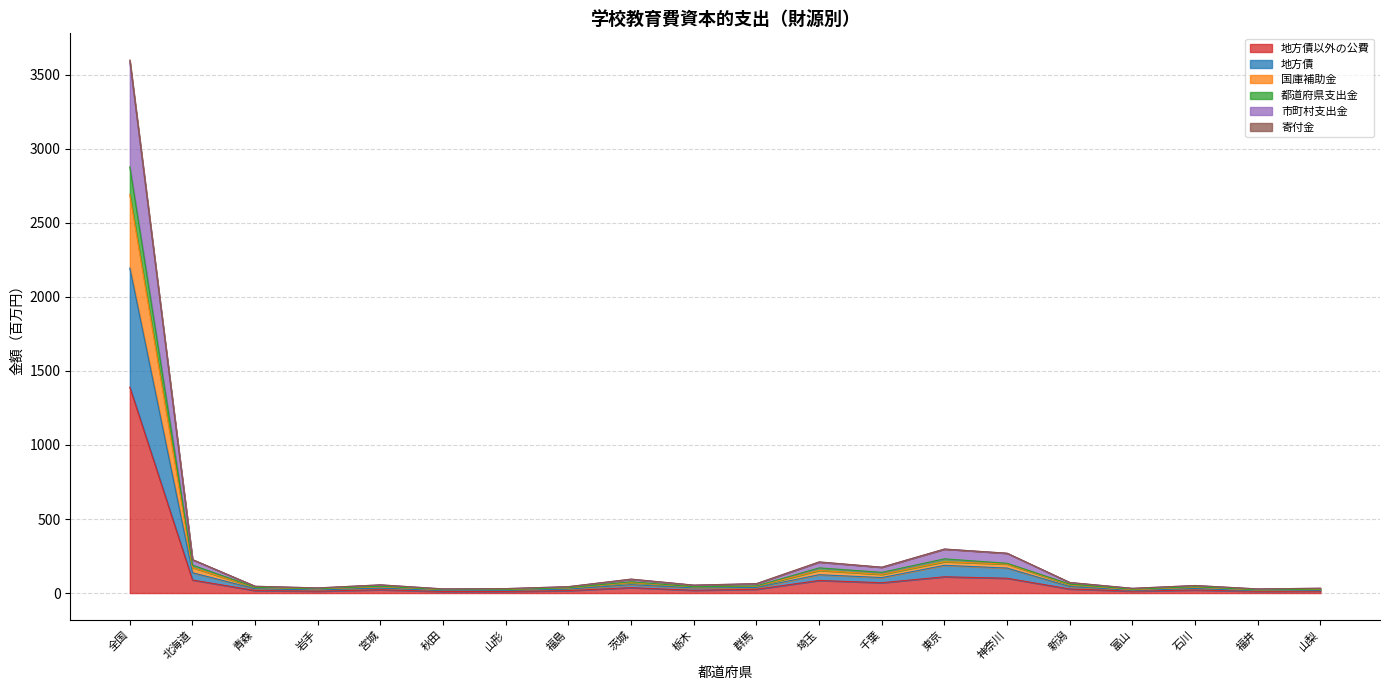

At which category is the sum across all series the highest?

全国